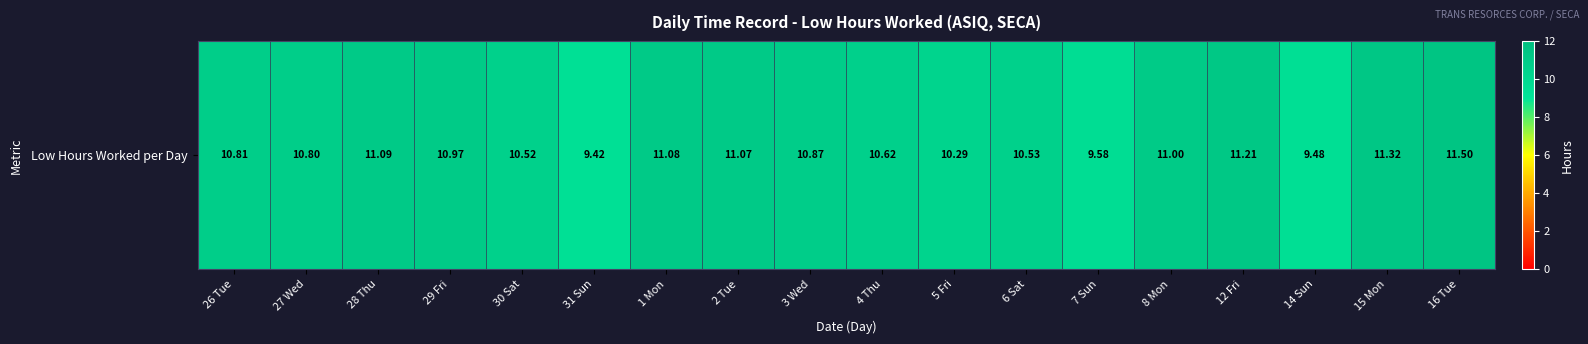

What is the ratio of the value at 7 Sun to the value at 8 Mon?

0.9